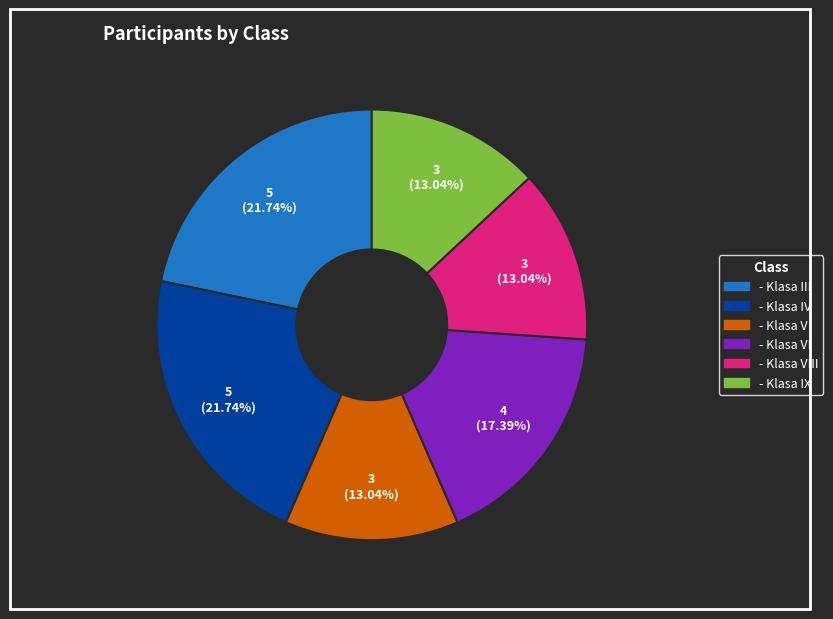

How many segments does this pie chart have?

6